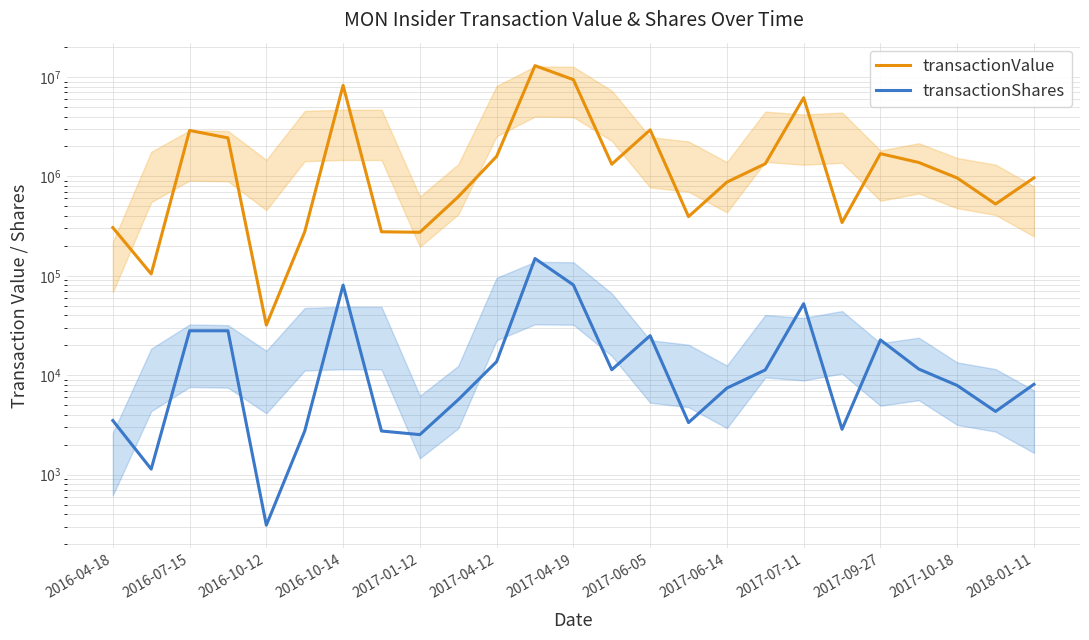

True or false: transactionShares has more than 0 points higher than both neighbors.

True